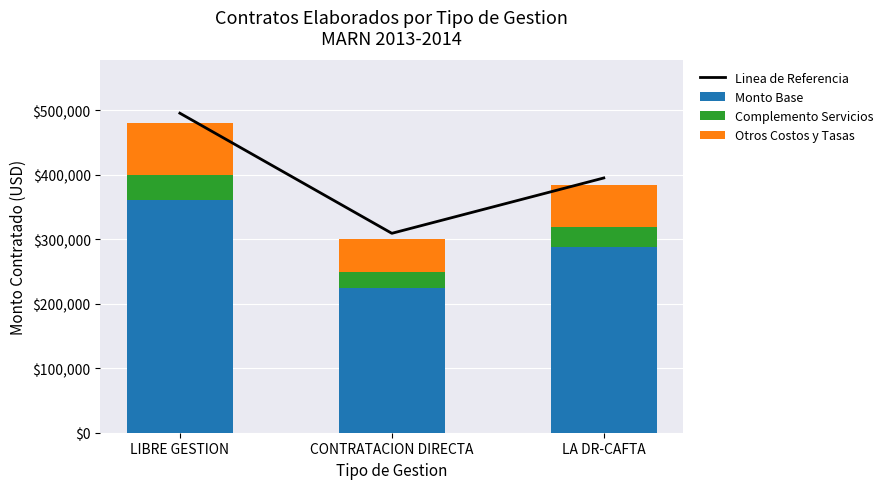

How many values in the Complemento Servicios series are below 30680?

1